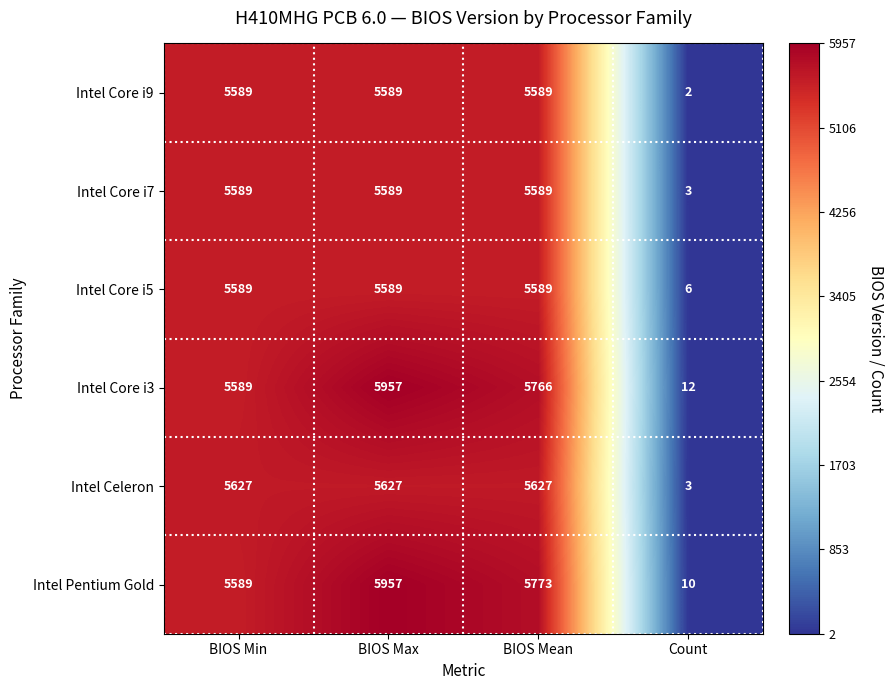

Which series has the largest range (max minus min)?

Intel Pentium Gold